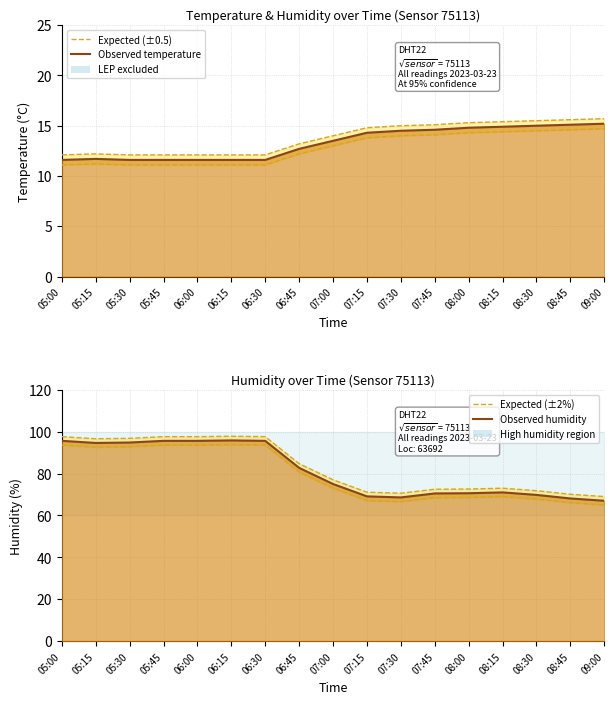

What is the average value of the humidity series?

81.2